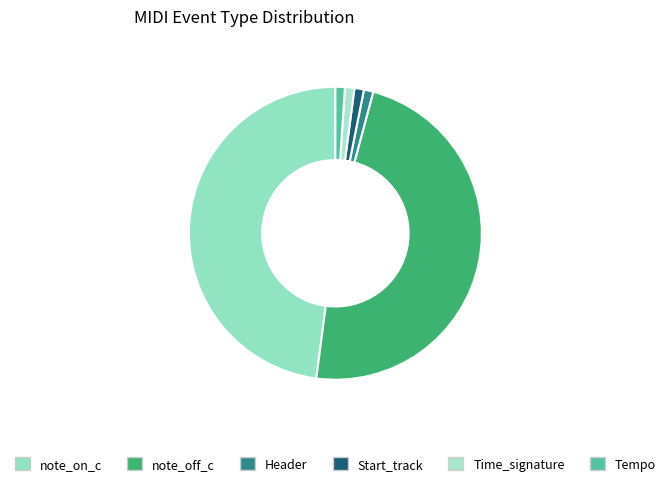

Is there a majority slice in this chart?

No